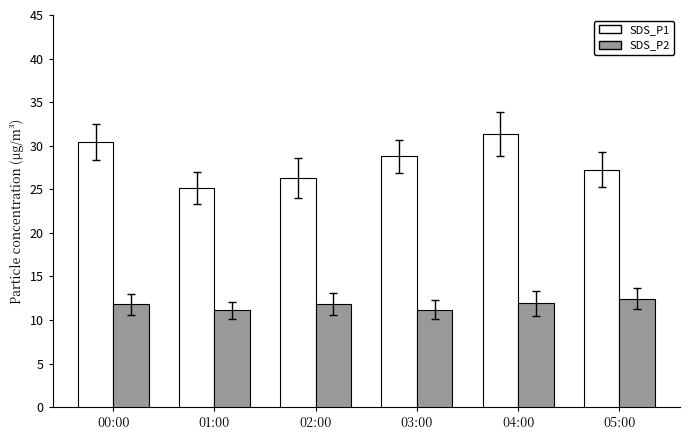

What are all the series names shown in the legend?

SDS_P1, SDS_P2